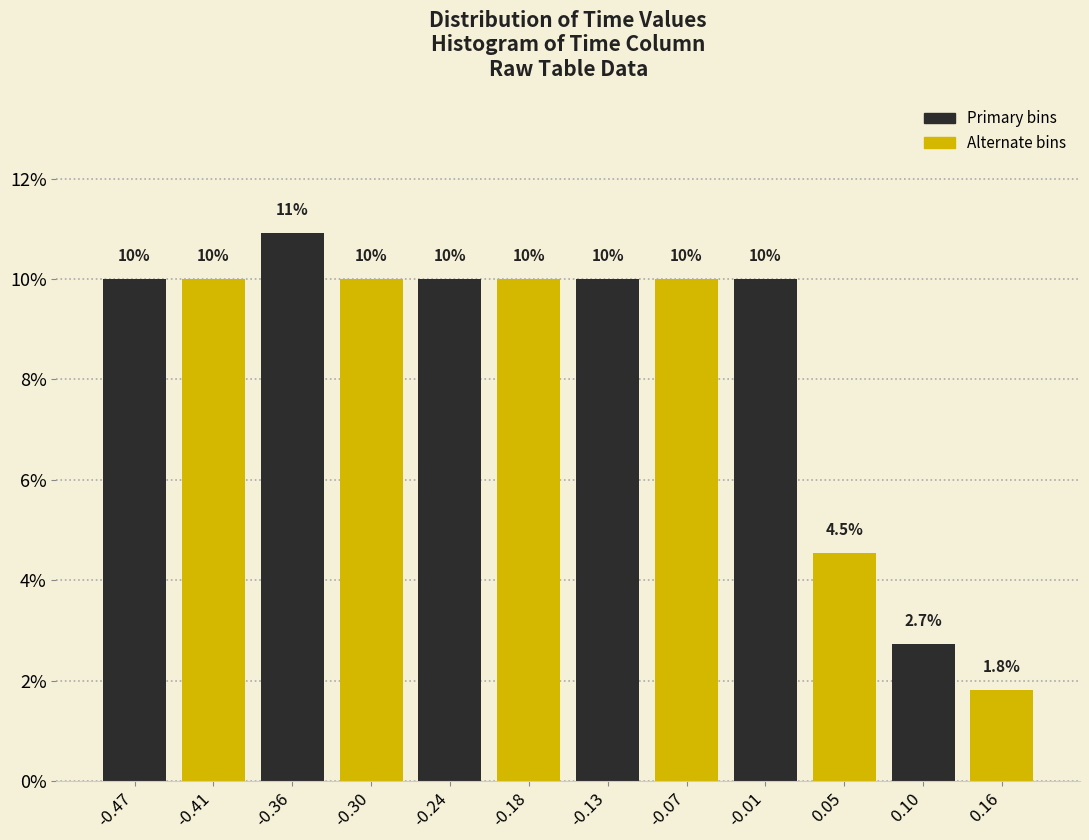

Which range on the x-axis has the tallest bar?

-0.38 to -0.33